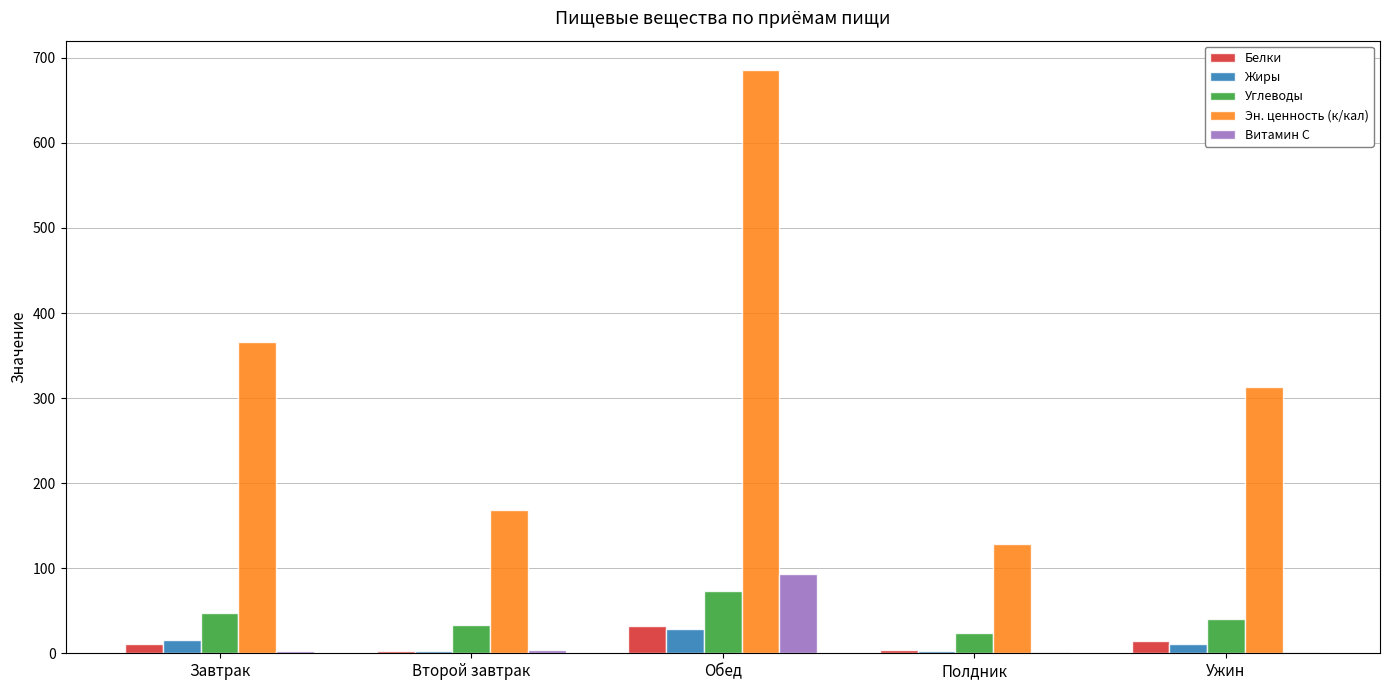

Between Завтрак and Полдник, which series saw the biggest shift?

Эн. ценность (к/кал)